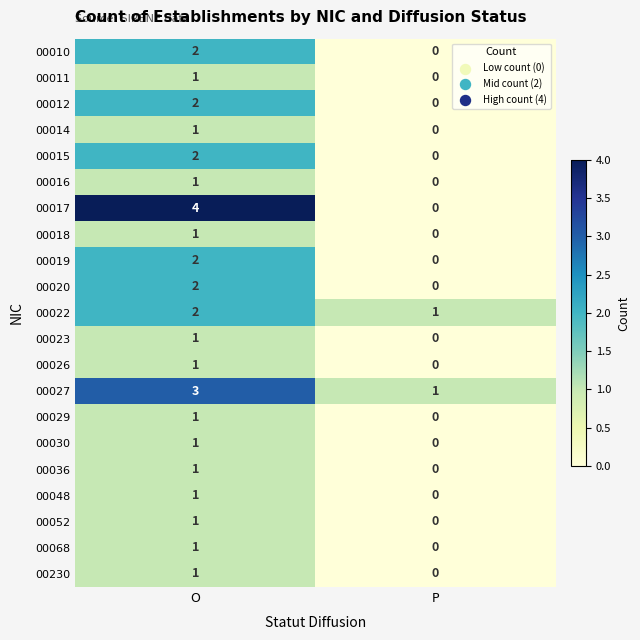

Rank the categories by 00012 value from highest to lowest.

O, P